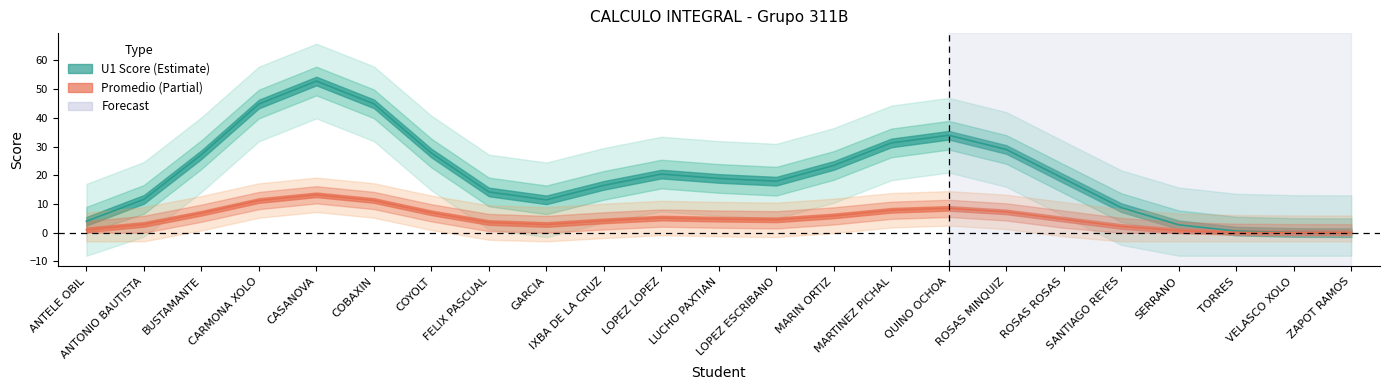

True or false: PROM. and U1 cross at least once.

False